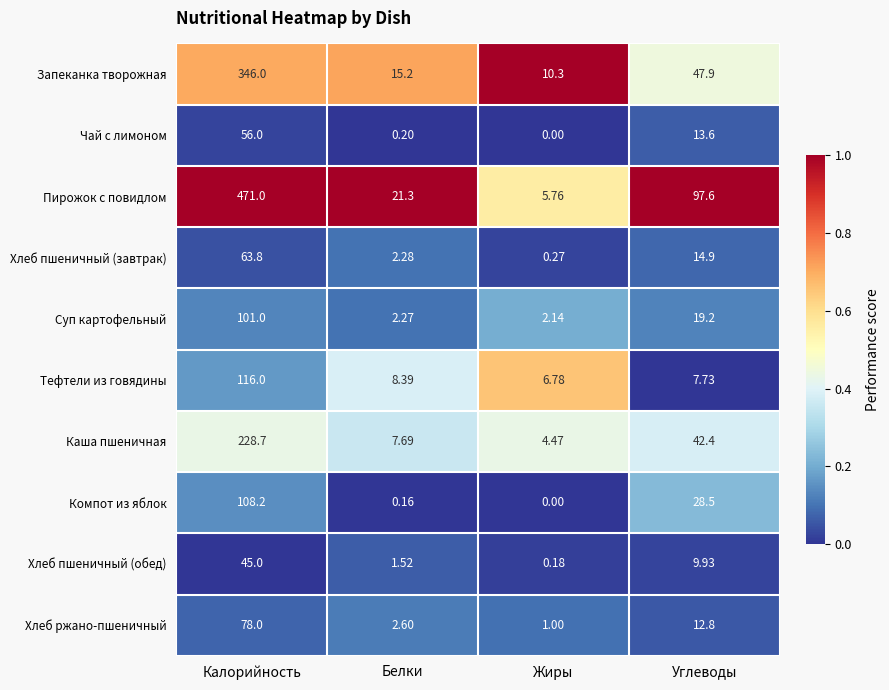

List the series in order of their peak value, lowest first.

Хлеб пшеничный (обед), Чай с лимоном, Хлеб пшеничный (завтрак), Хлеб ржано-пшеничный, Суп картофельный, Компот из яблок, Тефтели из говядины, Каша пшеничная, Запеканка творожная, Пирожок с повидлом